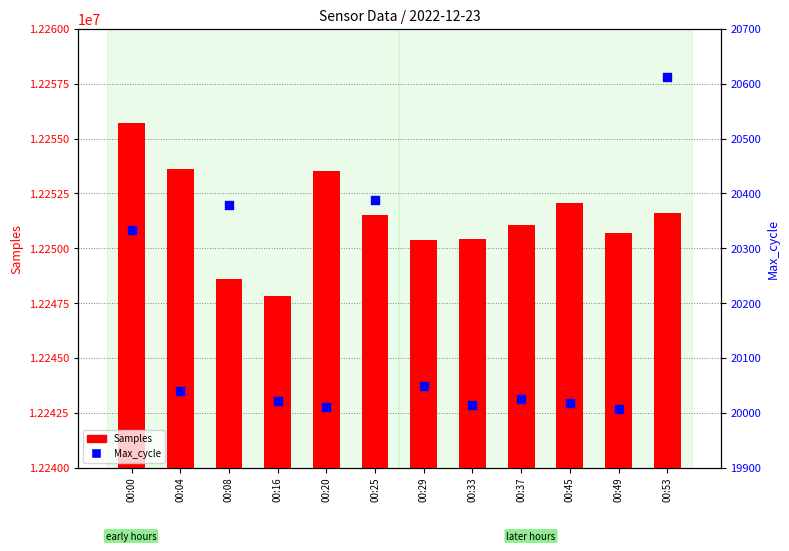

Which series contains the lowest Y value?

Max_cycle